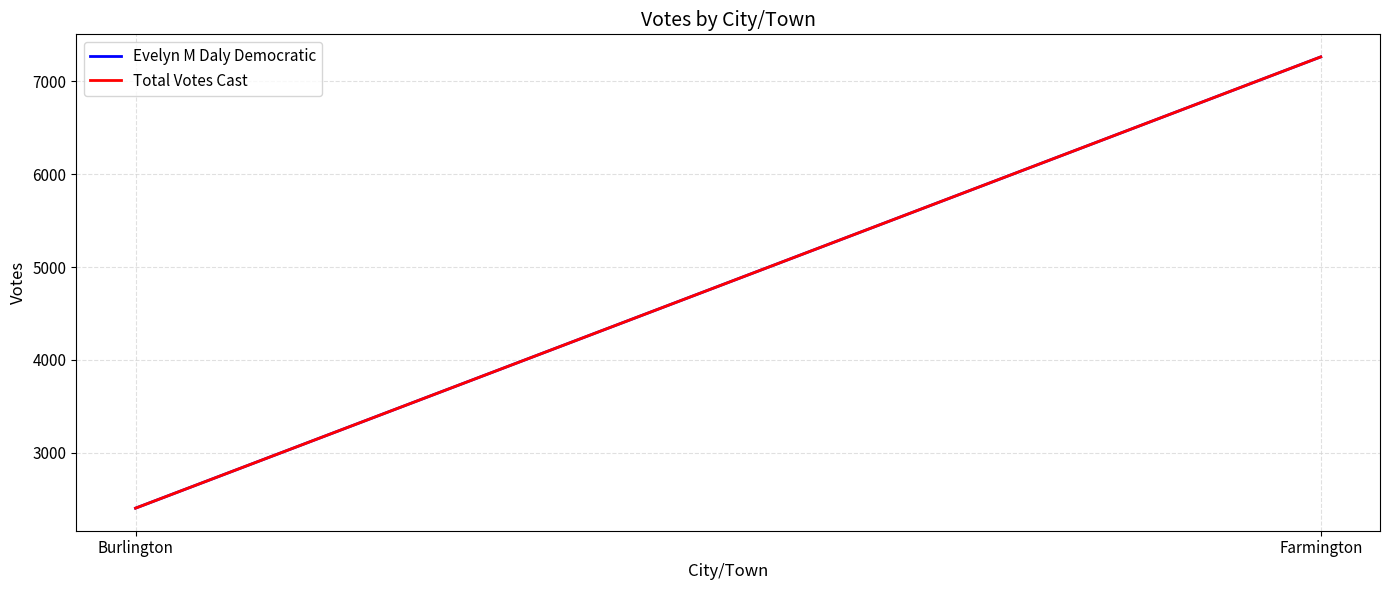

Is the value of Total Votes Cast at Farmington greater than the value of Evelyn M Daly Democratic at Burlington?

Yes